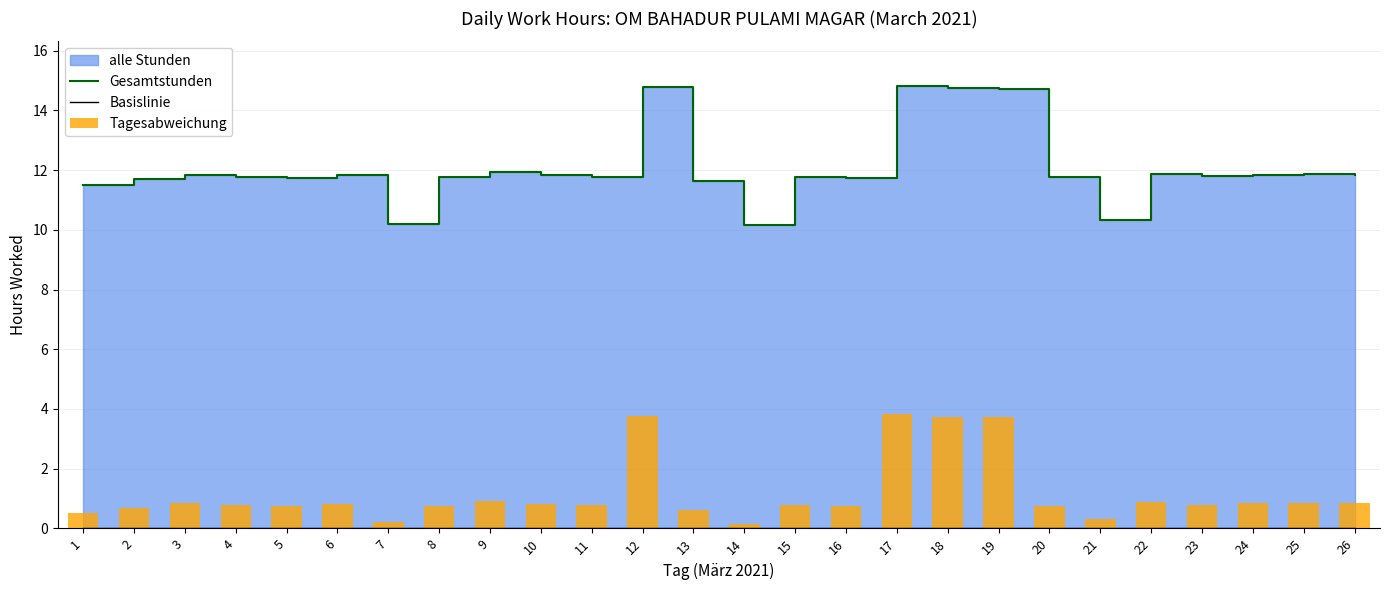

Which category has the highest value in the Tagesabweichung series?

17